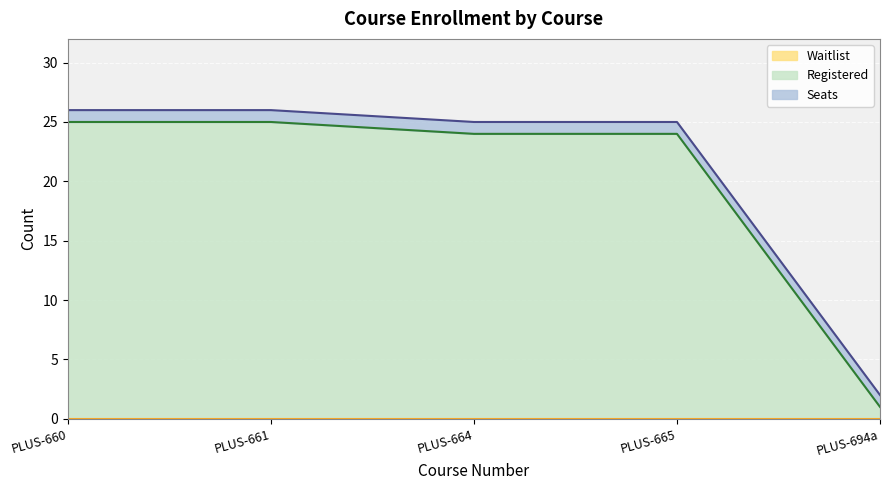

Which has a higher value, PLUS-661 or PLUS-664?

PLUS-661